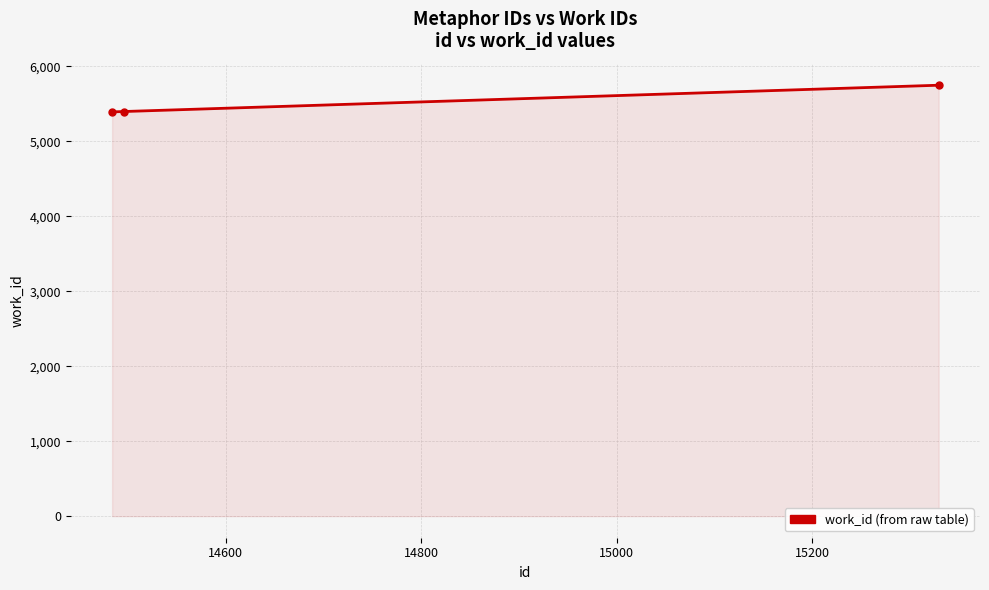

What is the value of the 1st point from the left?

5394